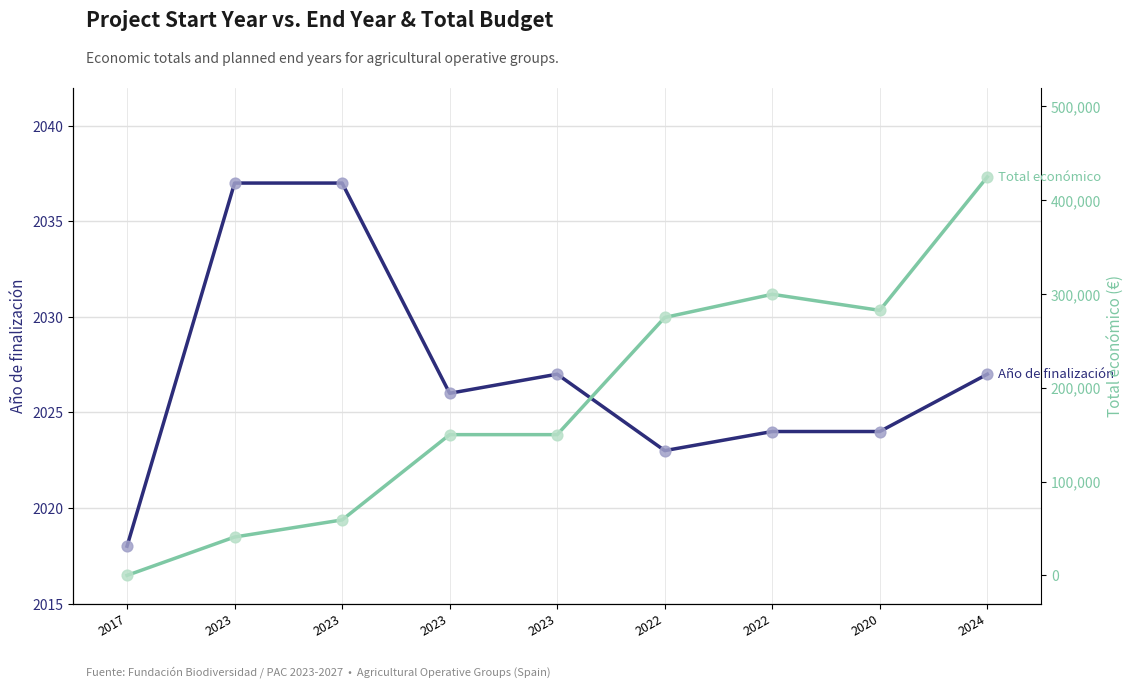

What are all the series names shown in the legend?

Año de finalización, Total económico